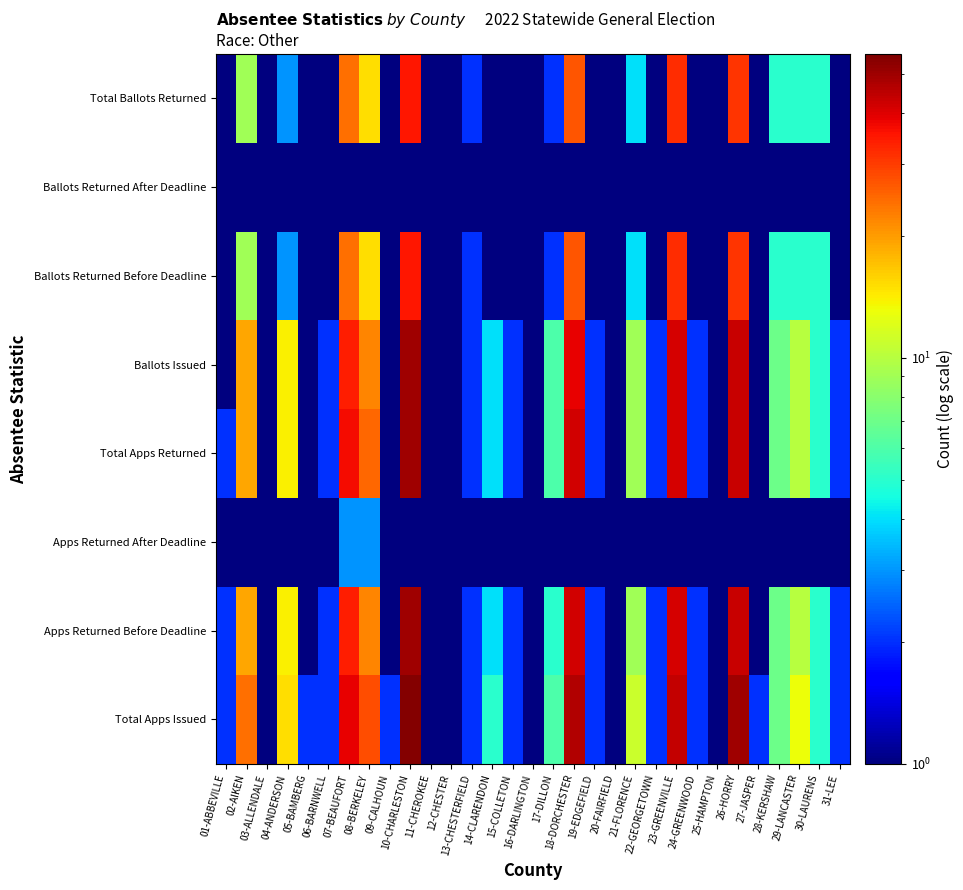

Rank the series by their maximum value, from lowest to highest.

Ballots Returned After Deadline, Apps Returned After Deadline, Ballots Returned Before Deadline, Total Ballots Returned, Apps Returned Before Deadline, Total Apps Returned, Ballots Issued, Total Apps Issued